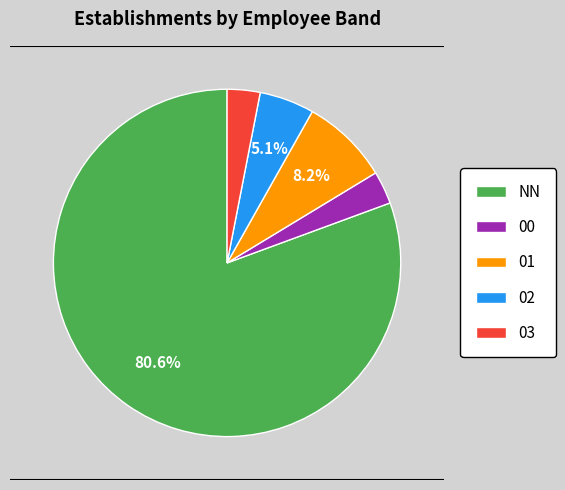

How many segments does this pie chart have?

5